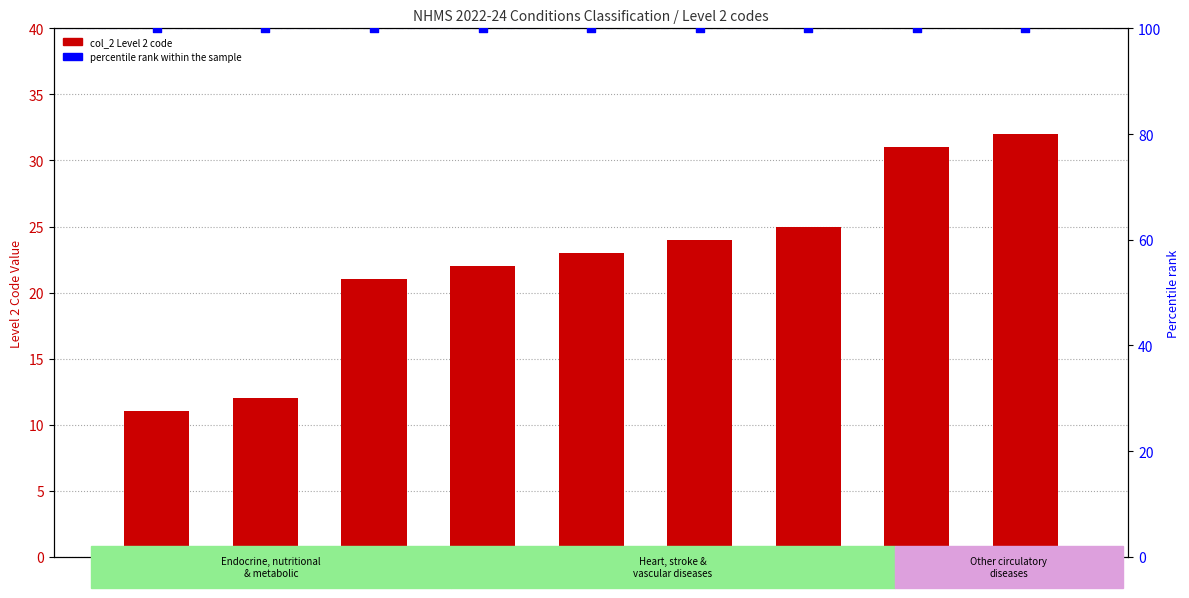

What is the change in value from 24 to 31?

+7